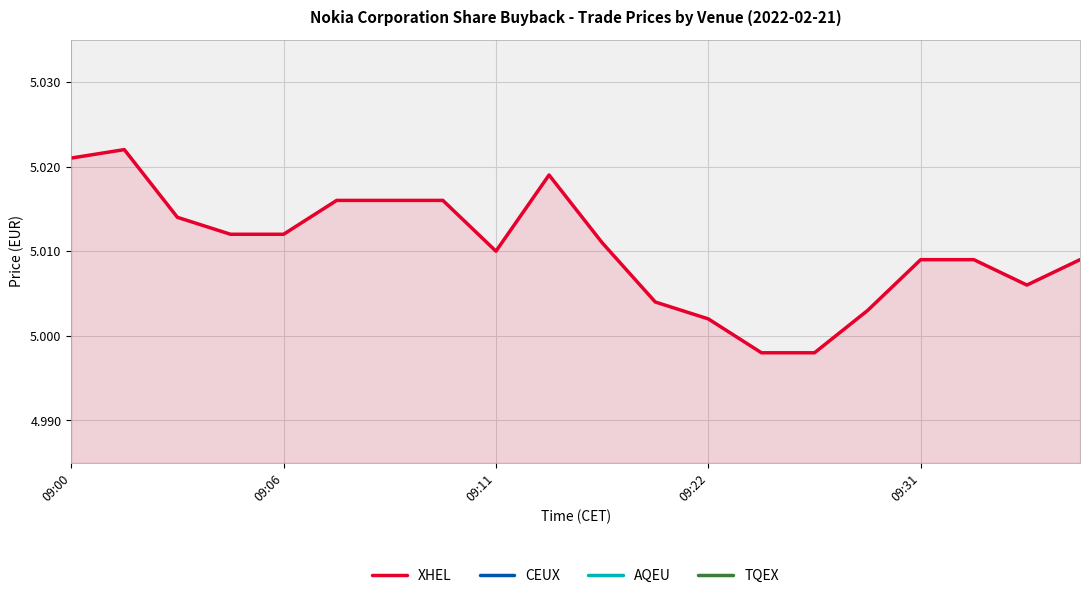

At which label does AQEU reach its peak?

09:00